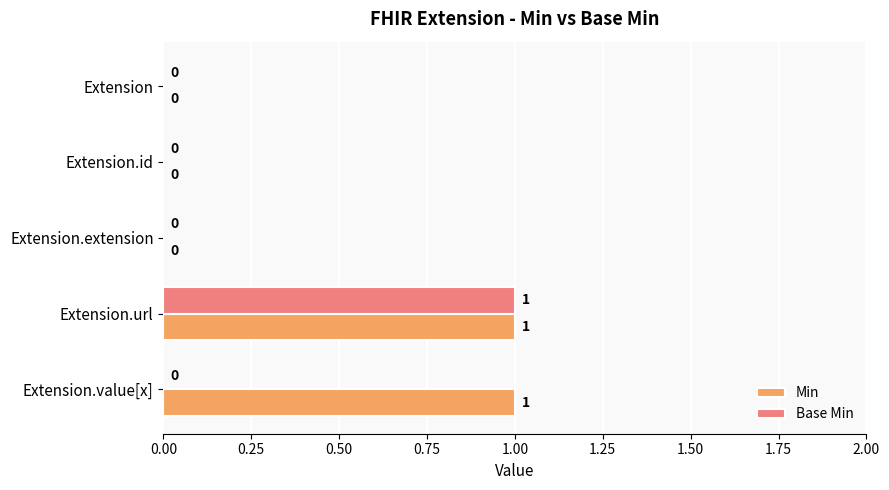

What are all the series names shown in the legend?

Min, Base Min